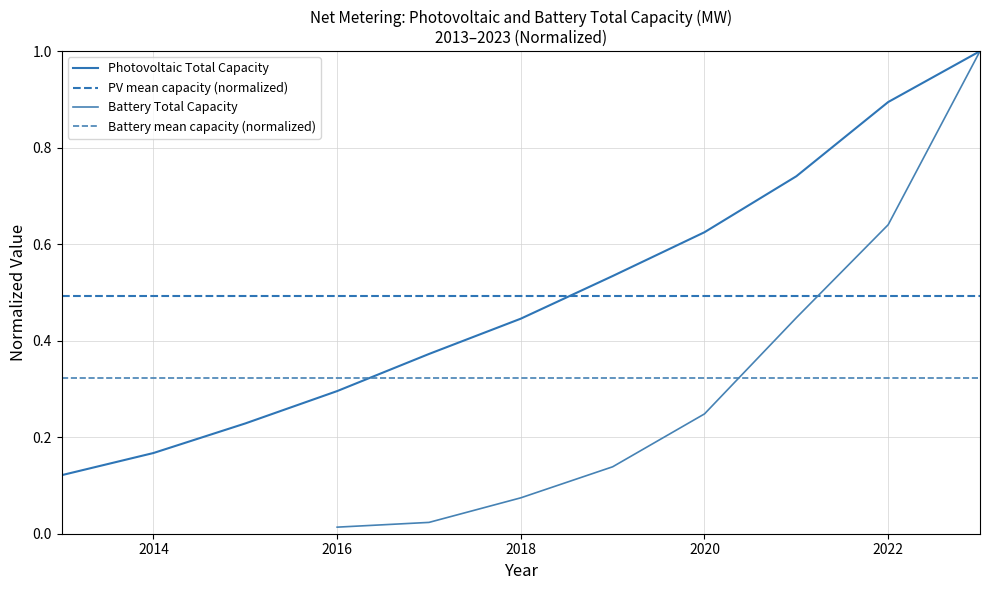

Is it true that Photovoltaic Total Capacity equals 0.5 at 2016?

False